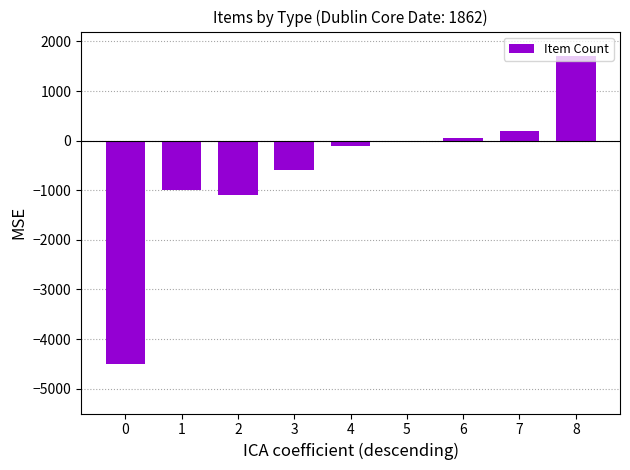

Which has a higher value, 2 or 8?

8